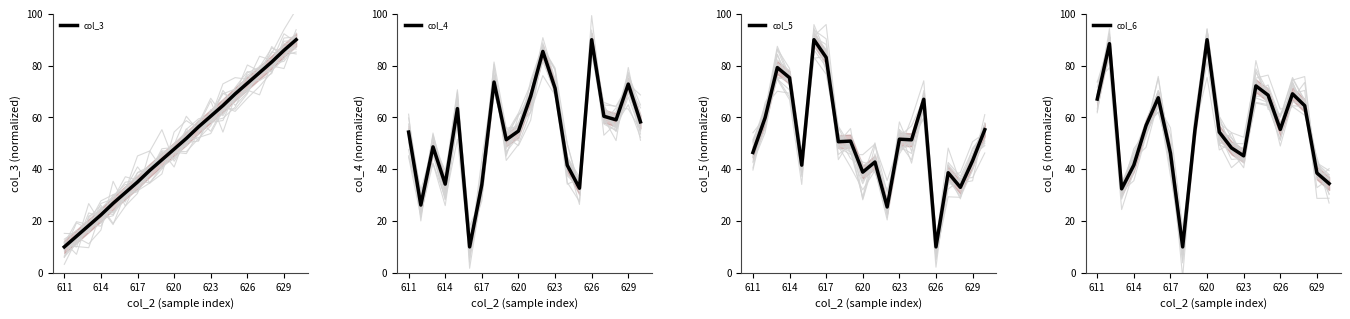

Which category has the lowest value in the col_3 series?

611